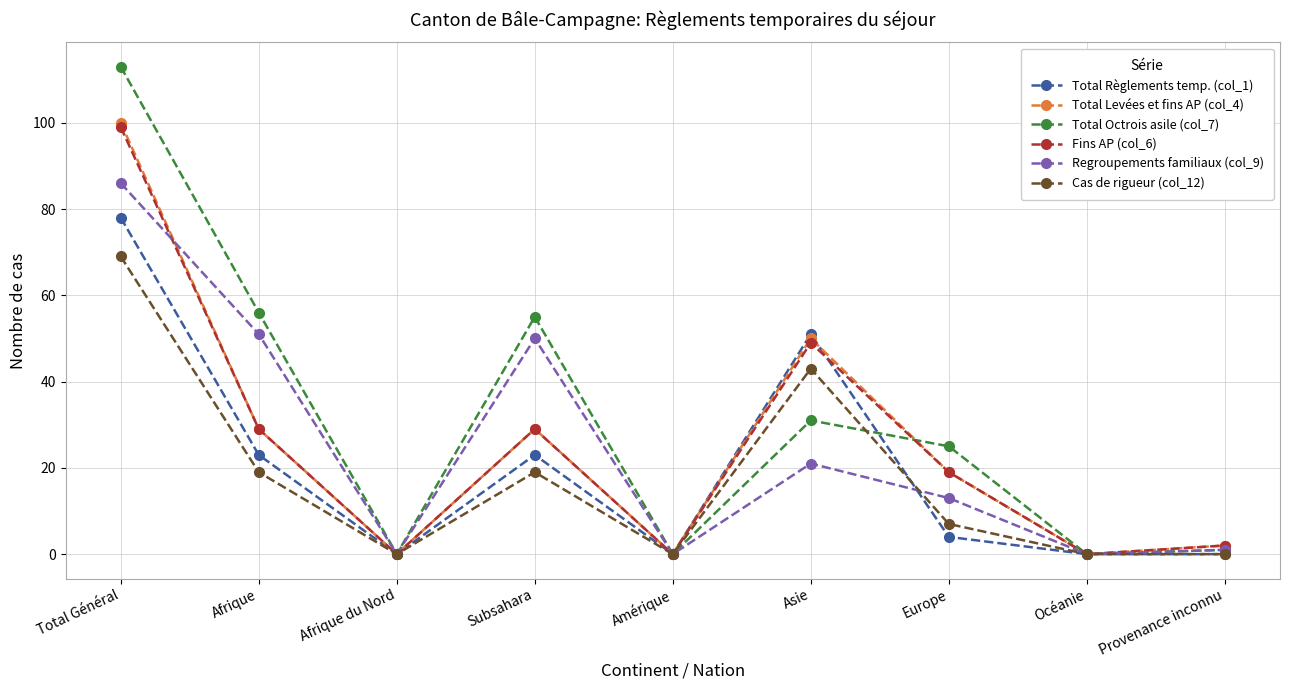

Reading left to right, list all the values displayed in this chart.

Total Règlements temp. (col_1): 78	23	0	23	0	51	4	0	0
Total Levées et fins AP (col_4): 100	29	0	29	0	50	19	0	2
Total Octrois asile (col_7): 113	56	0	55	0	31	25	0	1
Fins AP (col_6): 99	29	0	29	0	49	19	0	2
Regroupements familiaux (col_9): 86	51	0	50	0	21	13	0	1
Cas de rigueur (col_12): 69	19	0	19	0	43	7	0	0